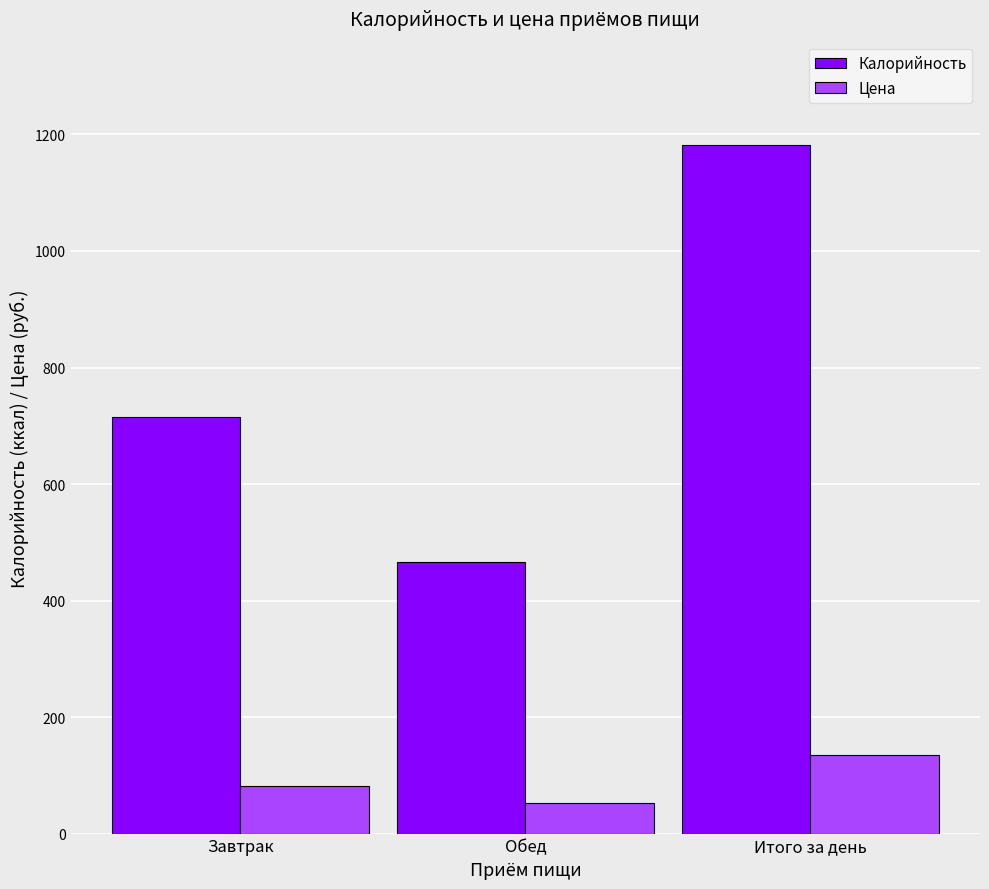

Which series has the widest spread of values?

Калорийность